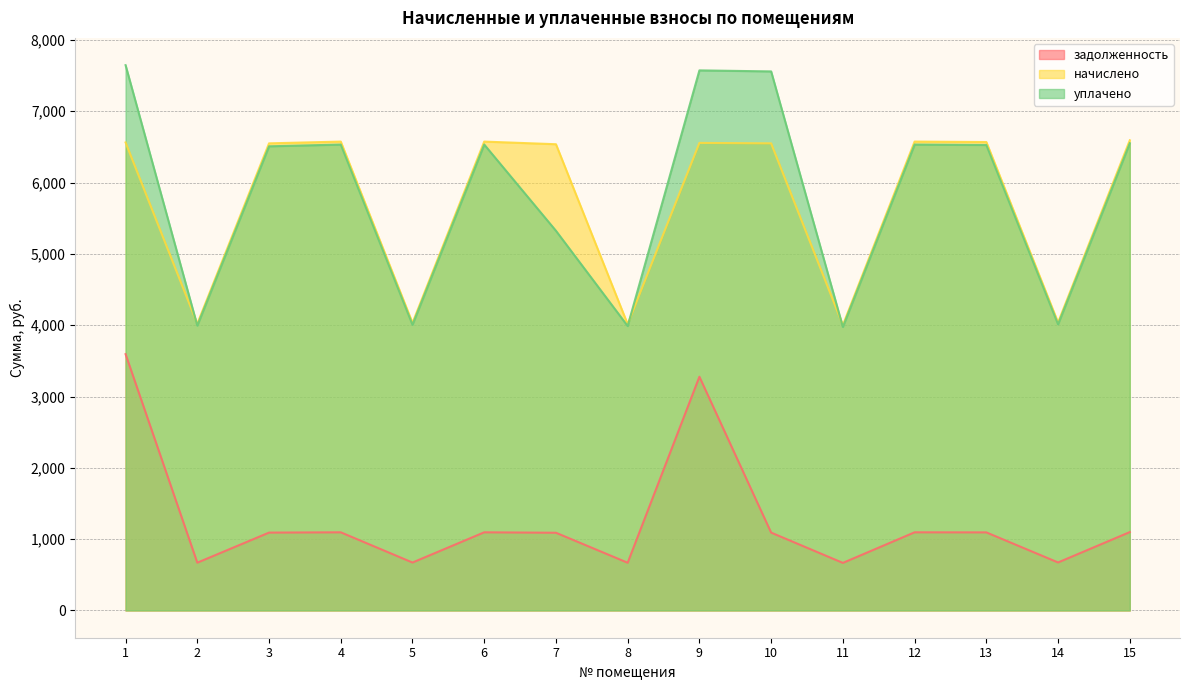

Is the value of уплачено at 8 greater than the value of начислено at 15?

No